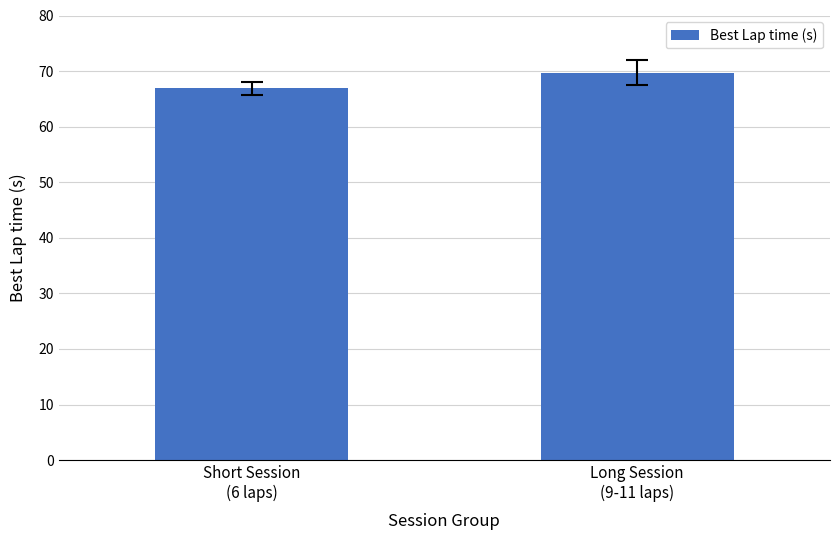

List the labels in order of value, largest first.

Long Session
(9-11 laps), Short Session
(6 laps)